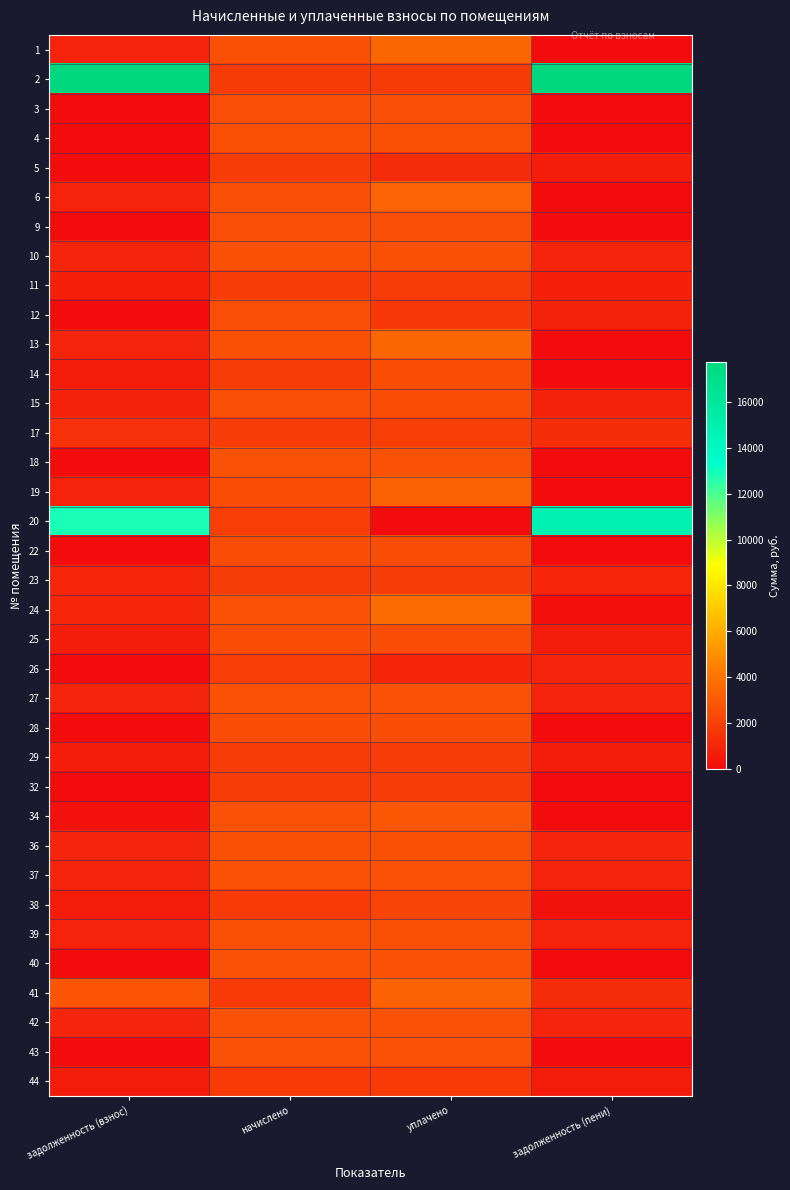

Reading right to left, extract all data points from this chart.

1: задолженность (пени)=7.3	уплачено=3495.3	начислено=2621.5	задолженность (взнос)=881.1
2: задолженность (пени)=17731.6	уплачено=1828.7	начислено=1828.7	задолженность (взнос)=17731.6
3: задолженность (пени)=0.0	уплачено=2551.4	начислено=2551.4	задолженность (взнос)=0.0
4: задолженность (пени)=0.0	уплачено=2573.5	начислено=2573.5	задолженность (взнос)=0.0
5: задолженность (пени)=626.6	уплачено=1233.9	начислено=1850.9	задолженность (взнос)=9.6
6: задолженность (пени)=35.9	уплачено=3377.3	начислено=2533.0	задолженность (взнос)=880.2
9: задолженность (пени)=0.0	уплачено=2533.0	начислено=2533.0	задолженность (взнос)=0.0
10: задолженность (пени)=911.8	уплачено=2622.1	начислено=2621.5	задолженность (взнос)=912.4
11: задолженность (пени)=786.1	уплачено=1850.9	начислено=1850.9	задолженность (взнос)=786.1
12: задолженность (пени)=844.6	уплачено=1688.6	начислено=2533.0	задолженность (взнос)=0.3
13: задолженность (пени)=38.3	уплачено=3495.3	начислено=2621.5	задолженность (взнос)=912.1
14: задолженность (пени)=0.0	уплачено=2467.8	начислено=1850.9	задолженность (взнос)=617.0
15: задолженность (пени)=844.3	уплачено=2522.2	начислено=2533.0	задолженность (взнос)=833.5
17: задолженность (пени)=1309.8	уплачено=1934.7	начислено=1847.2	задолженность (взнос)=1397.2
18: задолженность (пени)=0.0	уплачено=2717.3	начислено=2717.3	задолженность (взнос)=0.0
19: задолженность (пени)=47.9	уплачено=3352.7	начислено=2514.5	задолженность (взнос)=886.0
20: задолженность (пени)=14728.2	уплачено=0.0	начислено=1906.2	задолженность (взнос)=12822.0
22: задолженность (пени)=0.0	уплачено=2514.5	начислено=2514.5	задолженность (взнос)=0.0
23: задолженность (пени)=1012.3	уплачено=1876.7	начислено=1876.7	задолженность (взнос)=1012.3
24: задолженность (пени)=123.5	уплачено=3613.3	начислено=2710.0	задолженность (взнос)=1026.8
25: задолженность (пени)=662.7	уплачено=2514.5	начислено=2514.5	задолженность (взнос)=662.7
26: задолженность (пени)=935.7	уплачено=970.5	начислено=1906.2	задолженность (взнос)=0.0
27: задолженность (пени)=921.4	уплачено=2728.4	начислено=2728.4	задолженность (взнос)=921.4
28: задолженность (пени)=32.5	уплачено=2514.5	начислено=2514.5	задолженность (взнос)=32.5
29: задолженность (пени)=651.6	уплачено=1861.9	начислено=1862.0	задолженность (взнос)=651.6
32: задолженность (пени)=0.2	уплачено=1839.8	начислено=1839.8	задолженность (взнос)=0.2
34: задолженность (пени)=53.1	уплачено=2845.2	начислено=2717.3	задолженность (взнос)=181.0
36: задолженность (пени)=951.8	уплачено=2614.1	начислено=2614.1	задолженность (взнос)=951.8
37: задолженность (пени)=910.3	уплачено=2717.3	начислено=2717.3	задолженность (взнос)=910.3
38: задолженность (пени)=240.4	уплачено=2158.6	начислено=1799.2	задолженность (взнос)=599.8
39: задолженность (пени)=871.4	уплачено=2614.1	начислено=2614.1	задолженность (взнос)=871.4
40: задолженность (пени)=0.0	уплачено=2717.2	начислено=2717.3	задолженность (взнос)=0.0
41: задолженность (пени)=1225.3	уплачено=3328.4	начислено=1780.8	задолженность (взнос)=2772.9
42: задолженность (пени)=950.8	уплачено=2644.4	начислено=2650.9	задолженность (взнос)=944.2
43: задолженность (пени)=0.1	уплачено=2717.2	начислено=2717.3	задолженность (взнос)=0.0
44: задолженность (пени)=594.1	уплачено=1780.8	начислено=1780.8	задолженность (взнос)=594.1